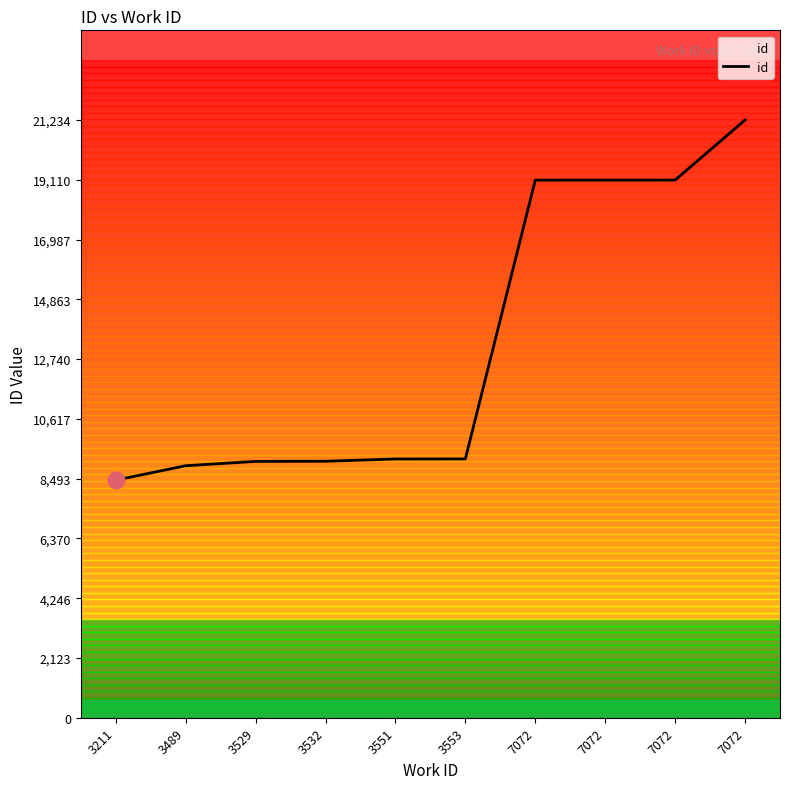

Does the chart have visible grid lines?

No